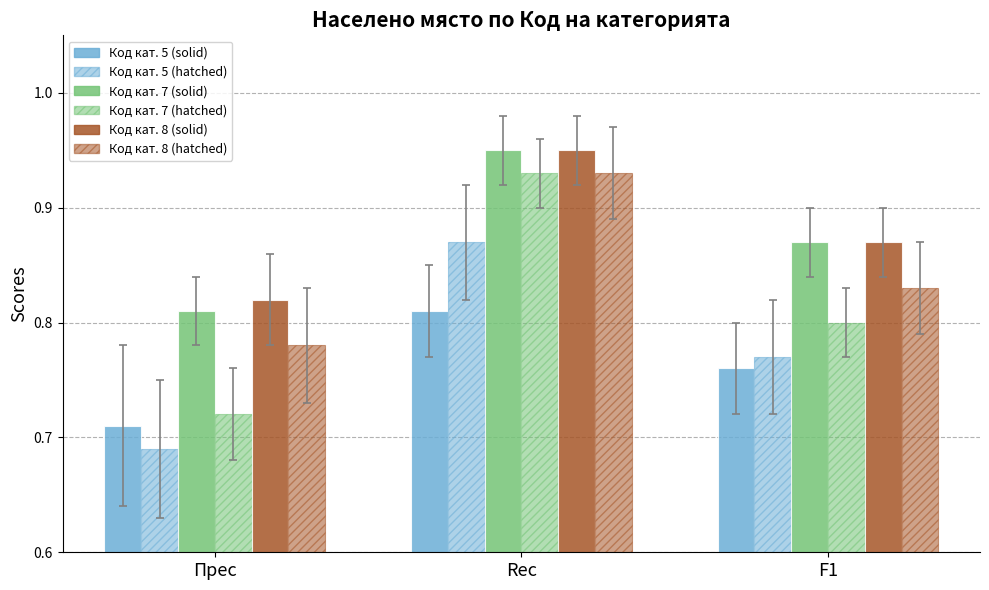

What is the sum of all Код кат. 8 (solid) values?

2.6